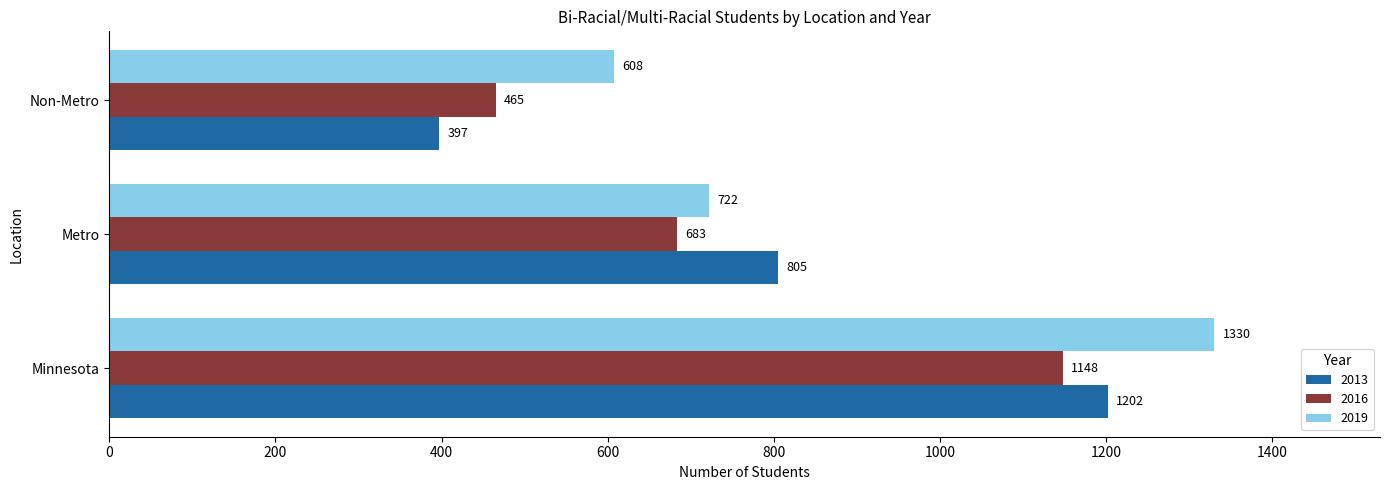

What is the highest value of the 2019 series?

1330